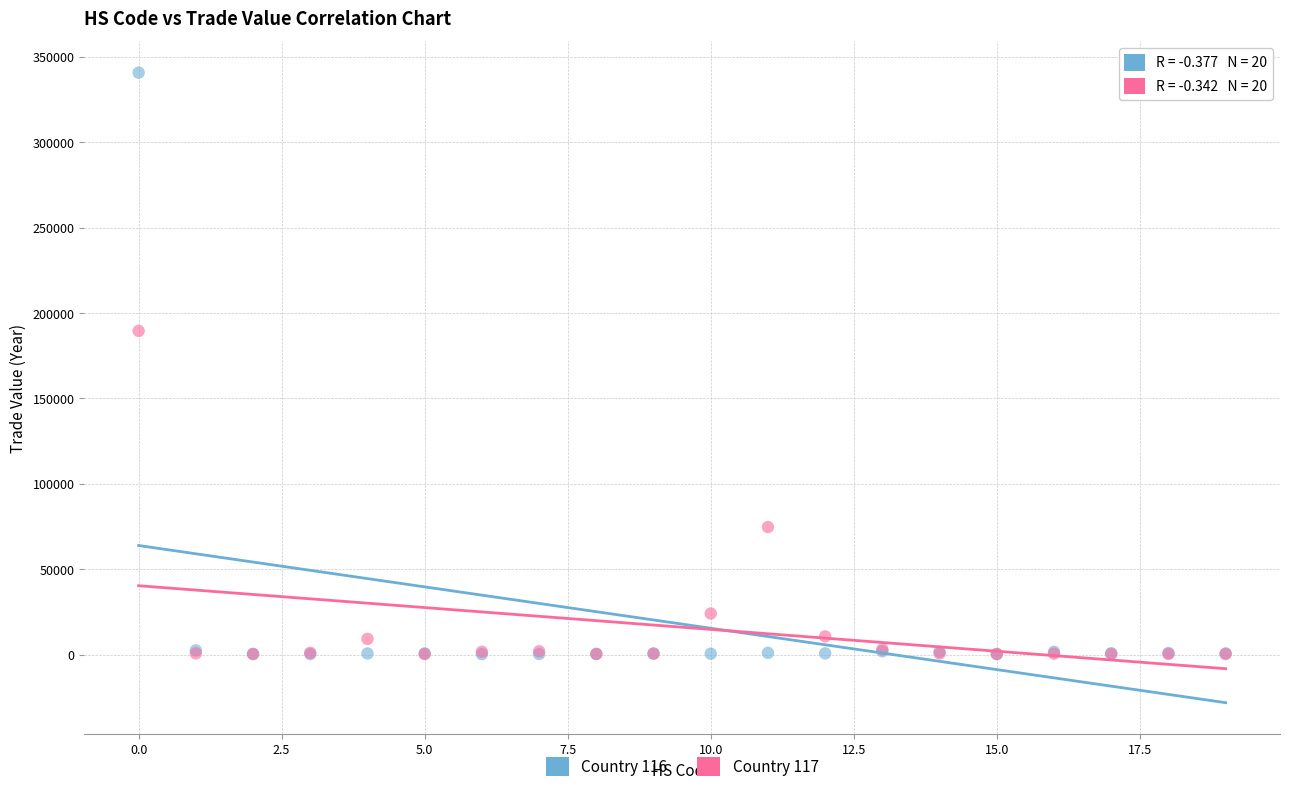

Across all series, what Y value is closest to 170478?

189506